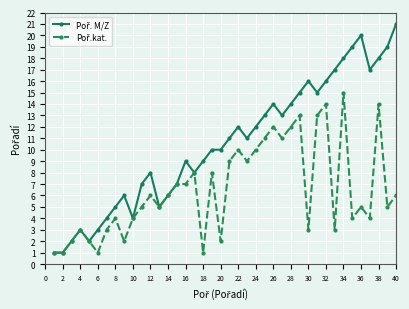

How many data points does each series have?

40